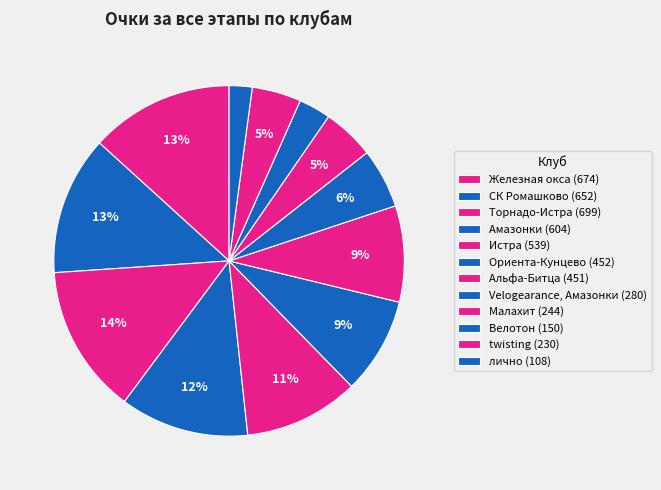

Which slice is the smallest?

лично